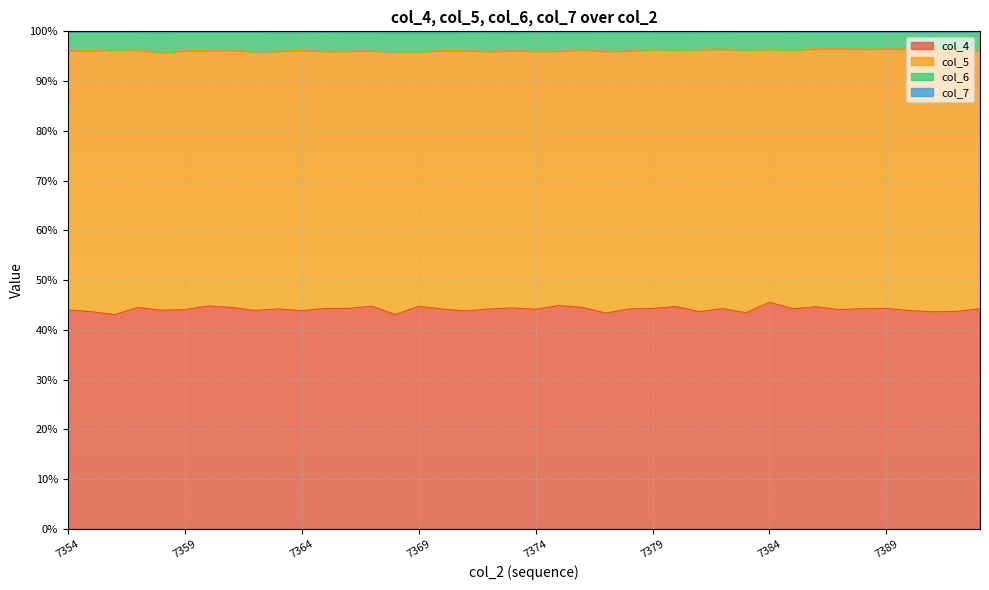

Between 7359 and 7388, which series saw the biggest shift?

col_6